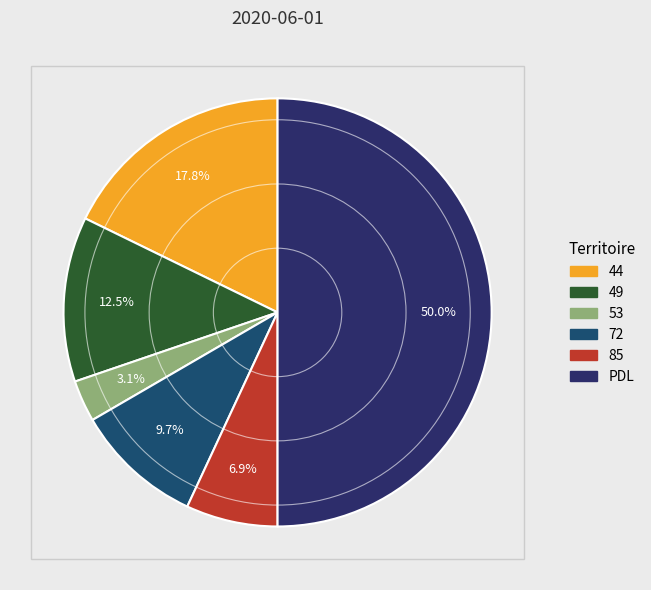

The 44 slice represents 18% of the pie. True or false?

True